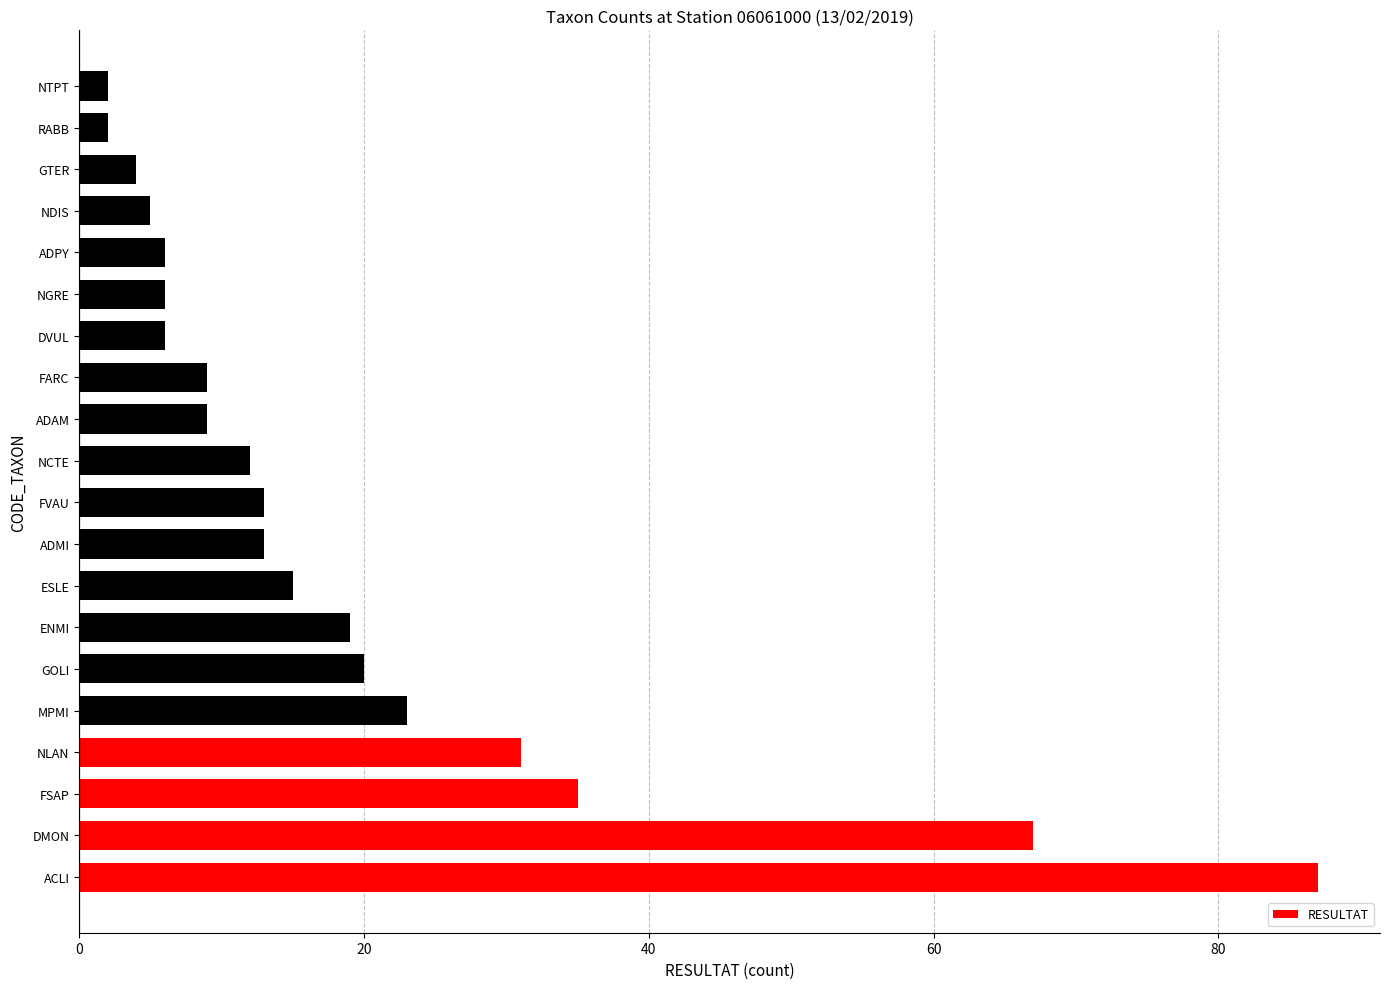

What is the maximum value shown in the chart?

87